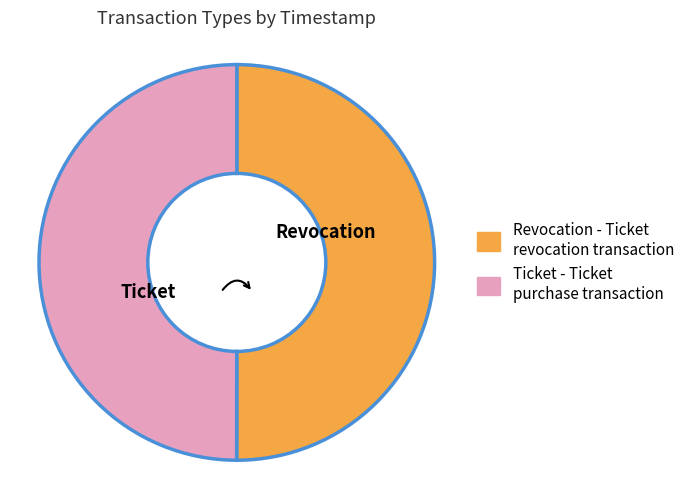

Do Ticket and Revocation together represent more than half of the pie?

Yes